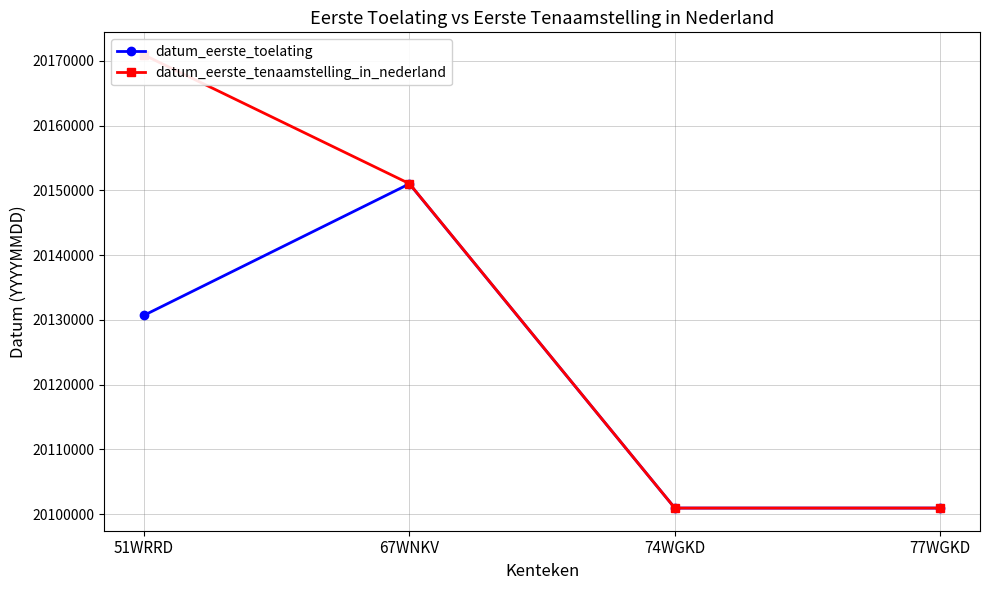

Which label corresponds to the largest value in the chart?

51WRRD